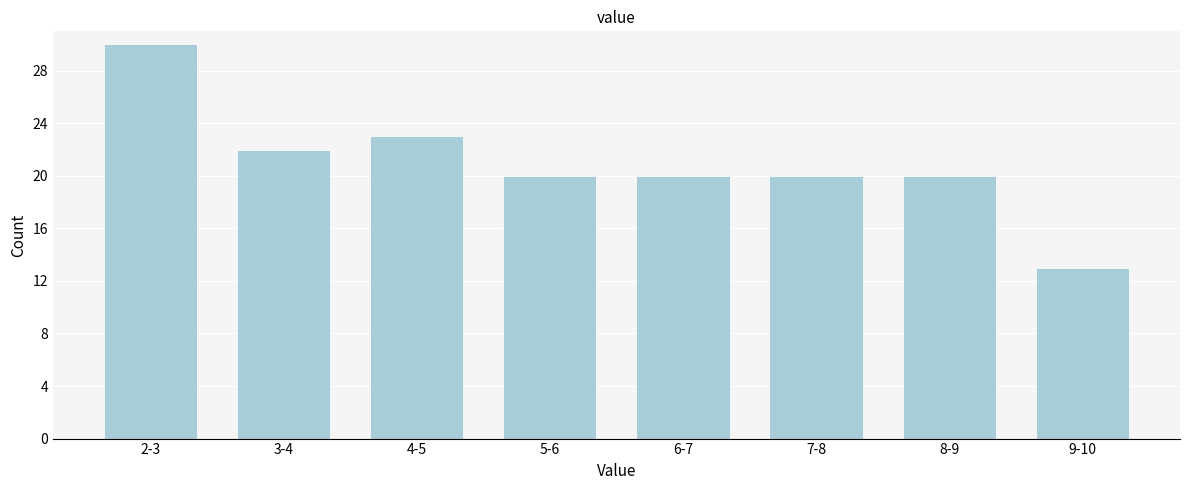

Reading right to left, extract all data points from this chart.

13	20	20	20	20	23	22	30